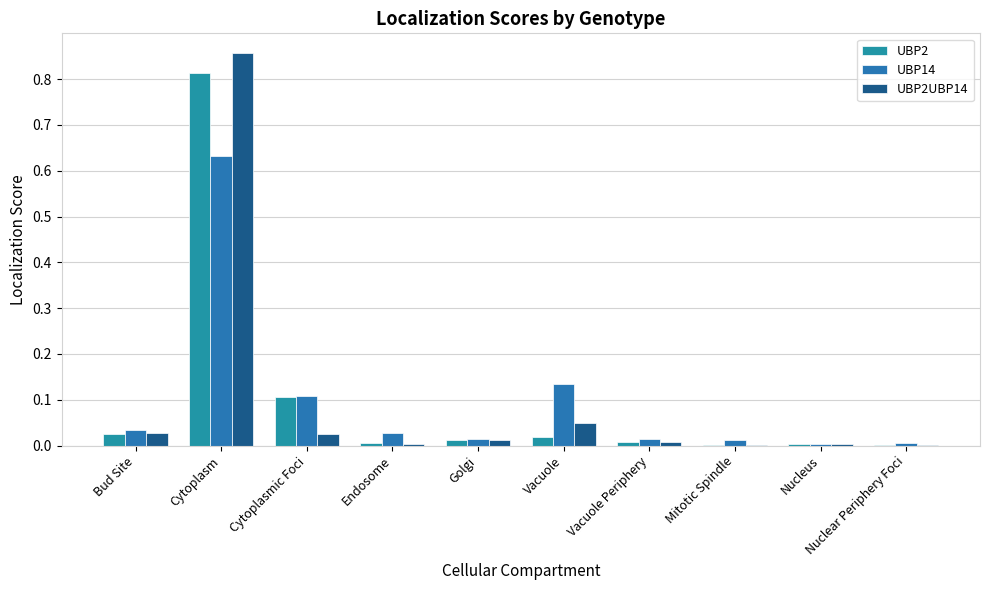

At which category is the sum across all series the highest?

Cytoplasm